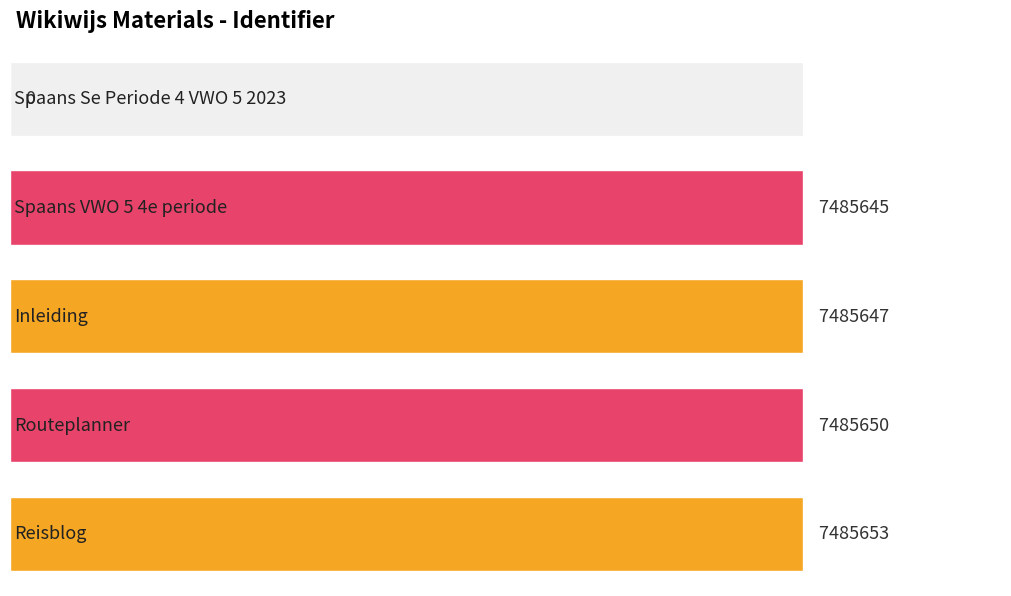

Reading left to right, extract all data points from this chart.

0	7485645	7485647	7485650	7485653